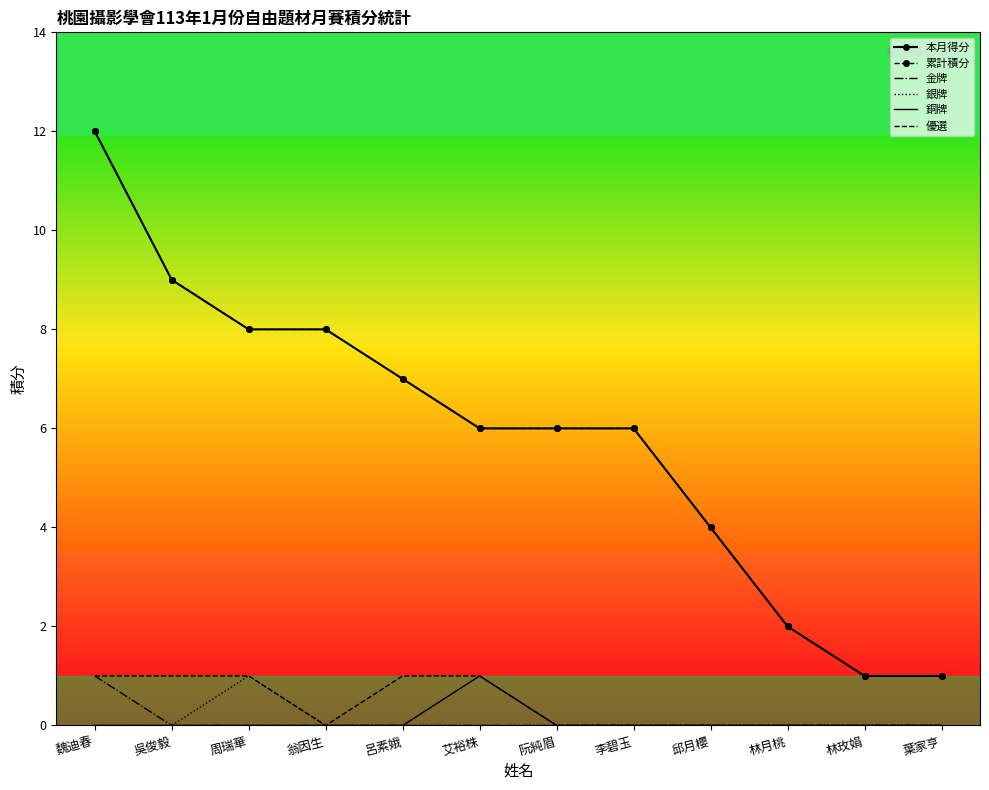

How many data points does each series have?

12